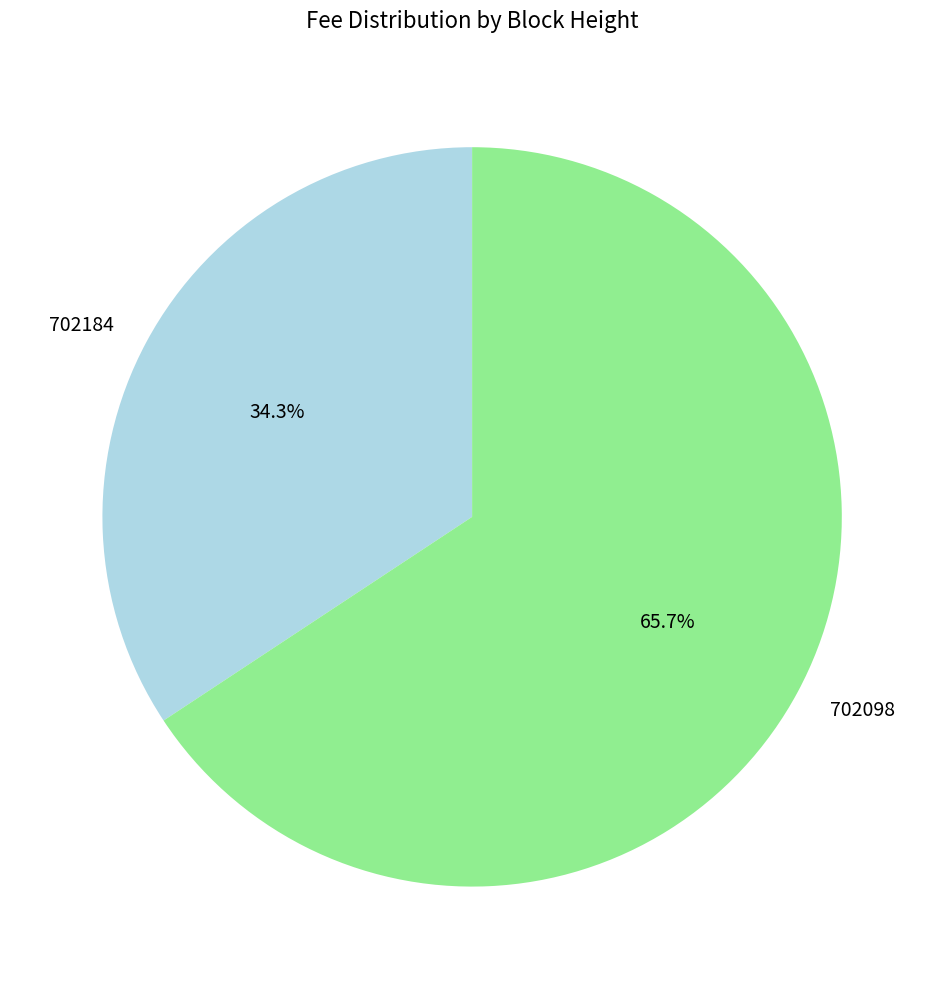

Count the number of slices in the pie.

2